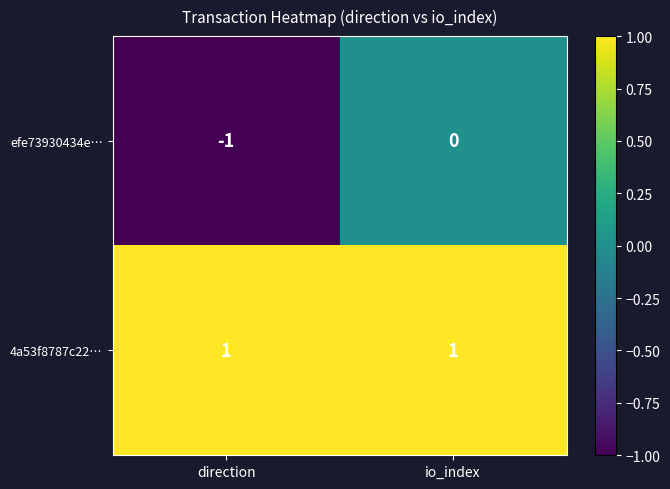

At which label is efe73930434e… closest to 0?

io_index